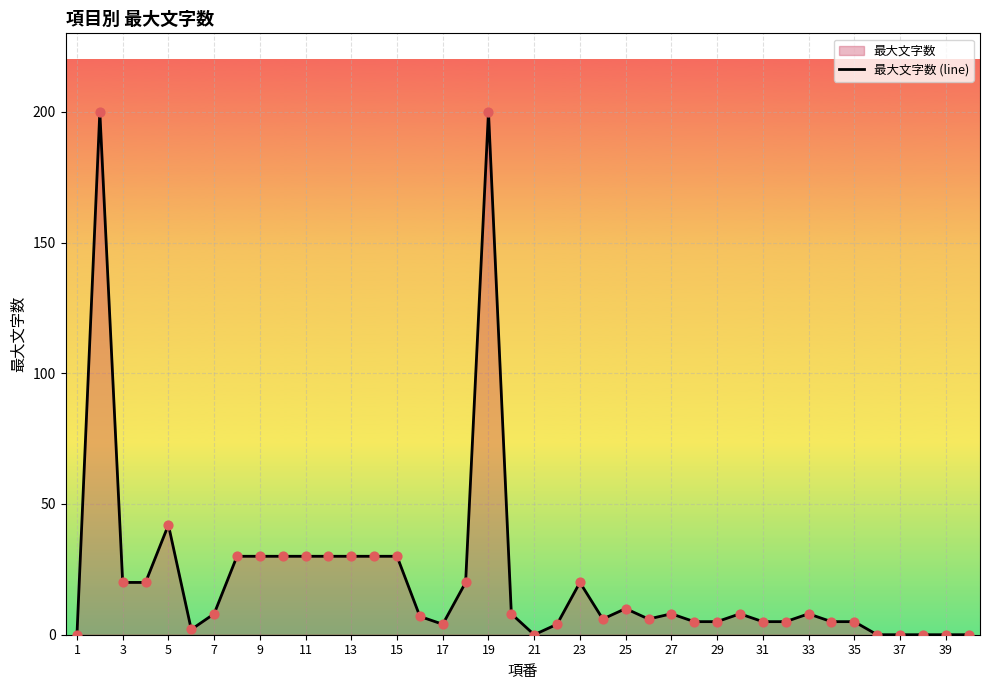

What is the change in value from 5 to 39?

-42